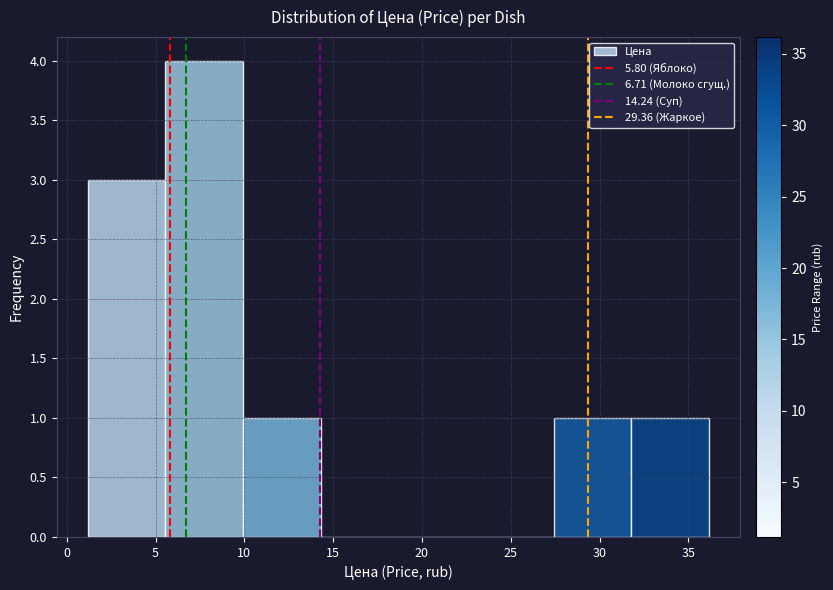

Which range on the x-axis has the tallest bar?

5.5 to 10.0